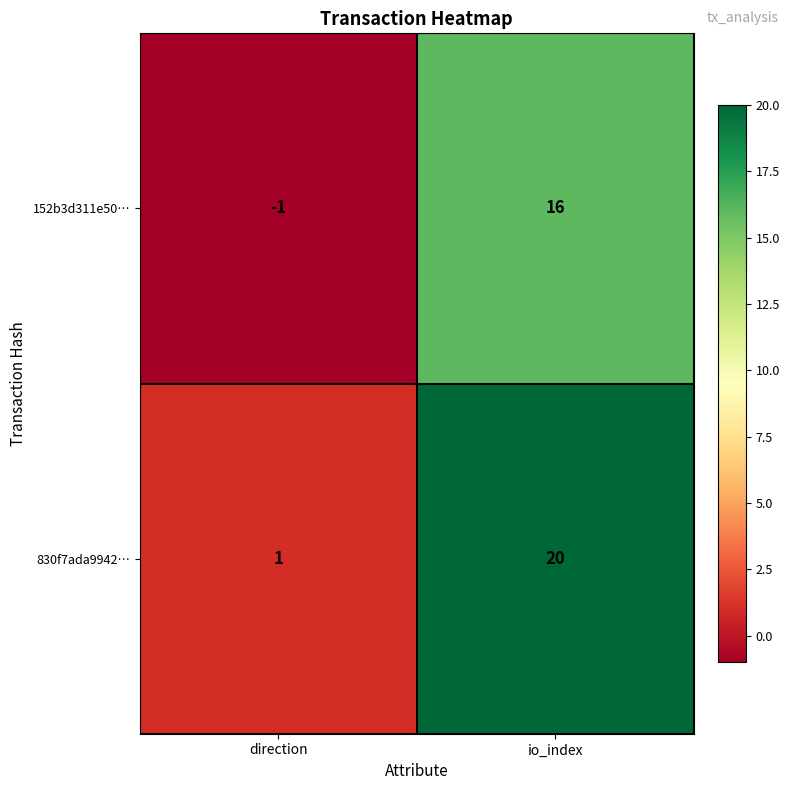

At which category does the chart reach its minimum across all series?

direction